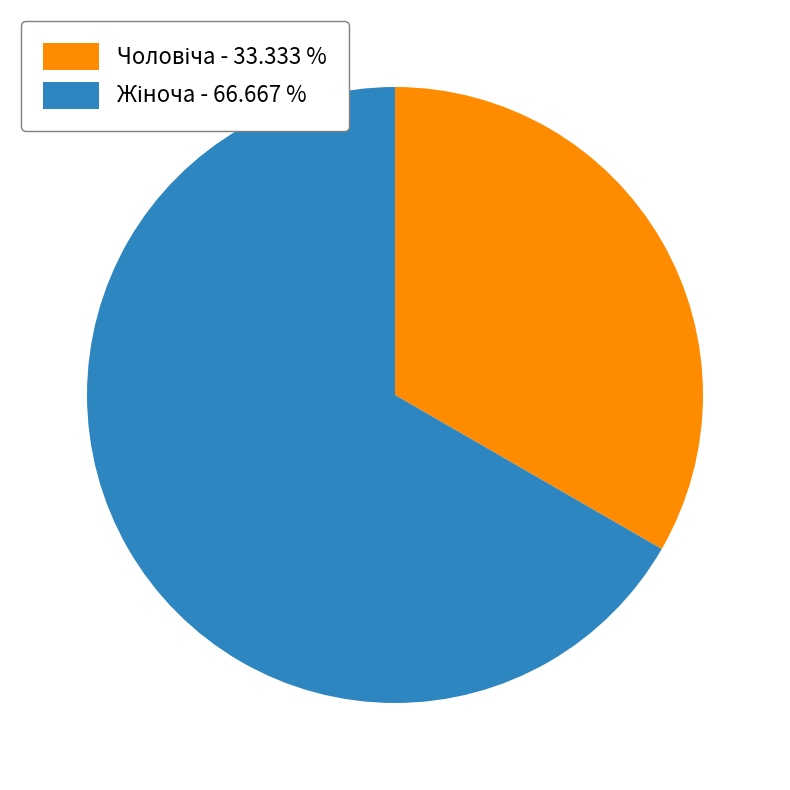

Does any single category account for the majority?

Yes